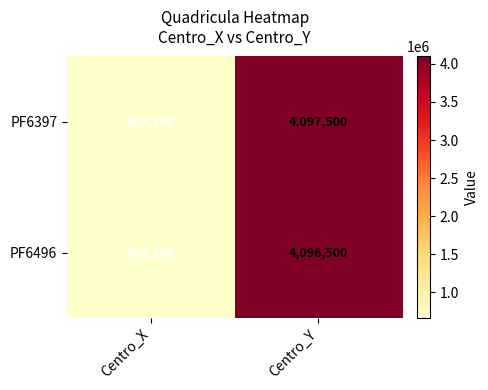

What is the greatest value displayed?

4097500